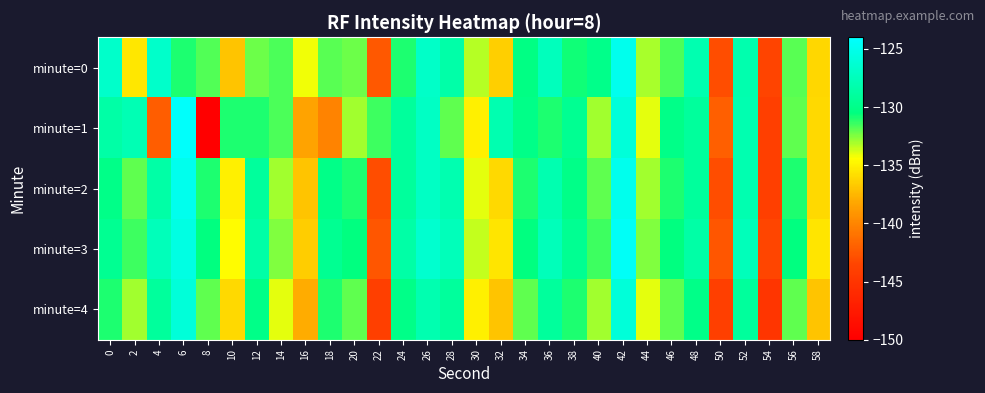

Reading left to right, list all the values displayed in this chart.

minute=0: 0=-126.7	2=-135.5	4=-126.7	6=-131.0	8=-131.7	10=-136.9	12=-132.2	14=-131.7	16=-134.2	18=-131.9	20=-132.1	22=-142.4	24=-130.9	26=-126.8	28=-128.4	30=-133.2	32=-136.5	34=-130.3	36=-127.4	38=-130.7	40=-129.9	42=-125.0	44=-133.0	46=-131.7	48=-128.1	50=-143.0	52=-128.1	54=-143.6	56=-131.9	58=-136.1
minute=1: 0=-128.5	2=-127.8	4=-142.1	6=-124.2	8=-150.1	10=-130.9	12=-130.9	14=-131.6	16=-138.4	18=-140.1	20=-133.0	22=-131.5	24=-129.0	26=-127.0	28=-132.0	30=-135.0	32=-128.0	34=-130.0	36=-131.0	38=-129.5	40=-133.0	42=-126.0	44=-134.0	46=-130.0	48=-129.0	50=-142.0	52=-128.0	54=-144.0	56=-132.0	58=-136.0
minute=2: 0=-130.0	2=-132.0	4=-128.5	6=-125.0	8=-131.0	10=-135.0	12=-129.0	14=-133.0	16=-137.0	18=-130.0	20=-131.0	22=-143.0	24=-129.0	26=-127.0	28=-128.0	30=-134.0	32=-136.0	34=-131.0	36=-128.0	38=-130.0	40=-132.0	42=-125.0	44=-133.0	46=-131.0	48=-129.0	50=-143.0	52=-128.0	54=-144.0	56=-131.0	58=-136.0
minute=3: 0=-129.5	2=-131.5	4=-127.5	6=-125.5	8=-130.5	10=-134.5	12=-128.5	14=-132.5	16=-136.5	18=-129.5	20=-130.5	22=-142.5	24=-128.5	26=-126.5	28=-127.5	30=-133.5	32=-135.5	34=-130.5	36=-127.5	38=-129.5	40=-131.5	42=-124.5	44=-132.5	46=-130.5	48=-128.5	50=-142.5	52=-127.5	54=-143.5	56=-130.5	58=-135.5
minute=4: 0=-131.0	2=-133.0	4=-129.0	6=-126.0	8=-132.0	10=-136.0	12=-130.0	14=-134.0	16=-138.0	18=-131.0	20=-132.0	22=-144.0	24=-130.0	26=-128.0	28=-129.0	30=-135.0	32=-137.0	34=-132.0	36=-129.0	38=-131.0	40=-133.0	42=-126.0	44=-134.0	46=-132.0	48=-130.0	50=-144.0	52=-129.0	54=-145.0	56=-132.0	58=-137.0